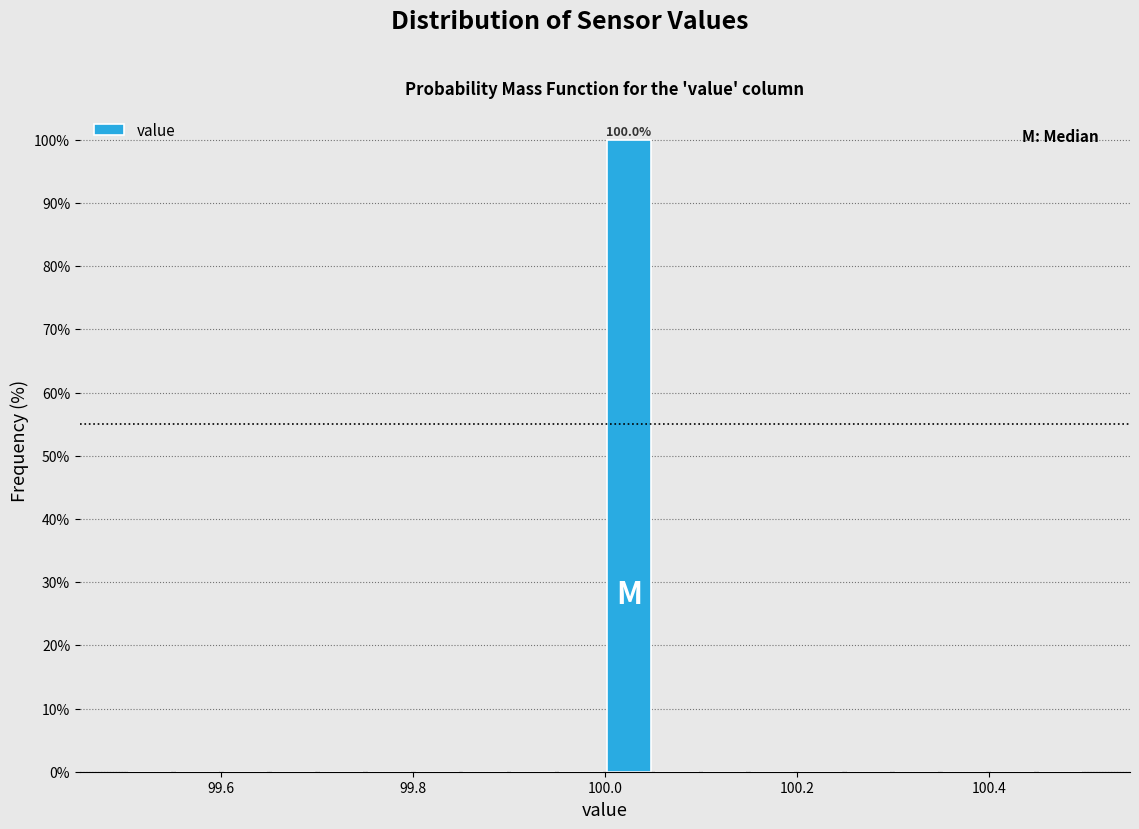

Read against the x-axis, roughly where is the centre of the tallest bar?

100.02